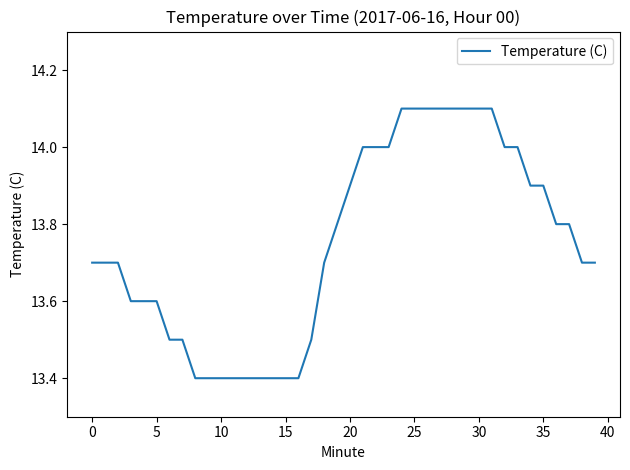

What is the difference between the maximum and minimum values?

0.7